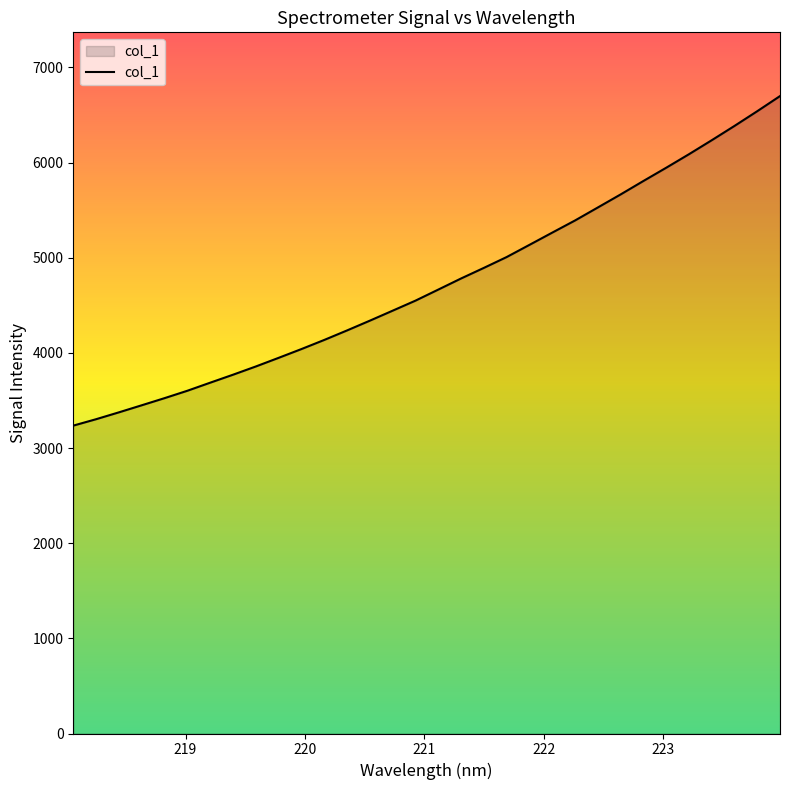

What is the maximum value shown in the chart?

6698.5